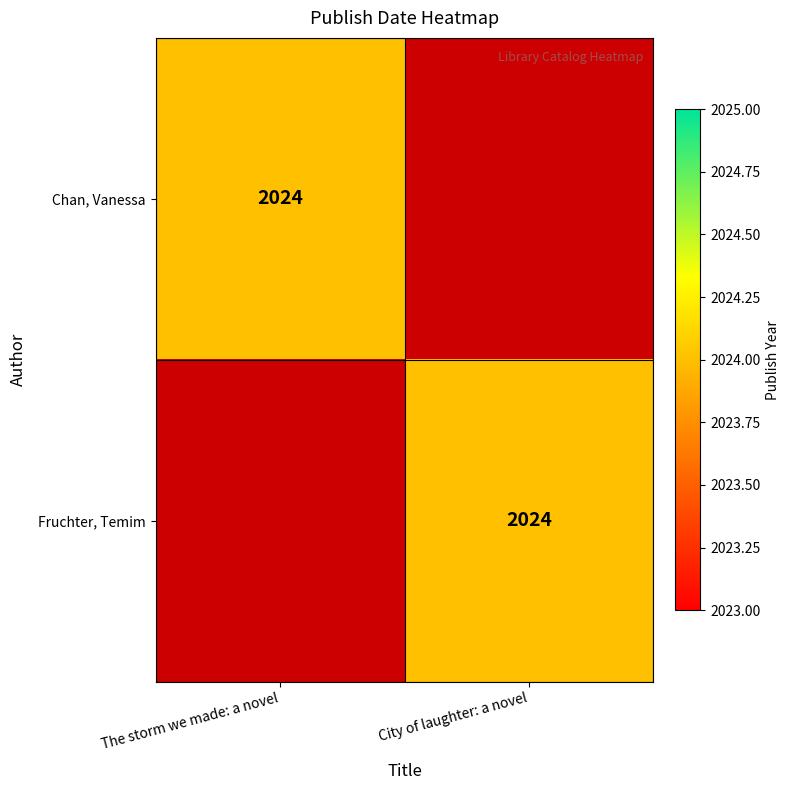

Is it true that Chan, Vanessa equals 2024 at The storm we made: a novel?

True